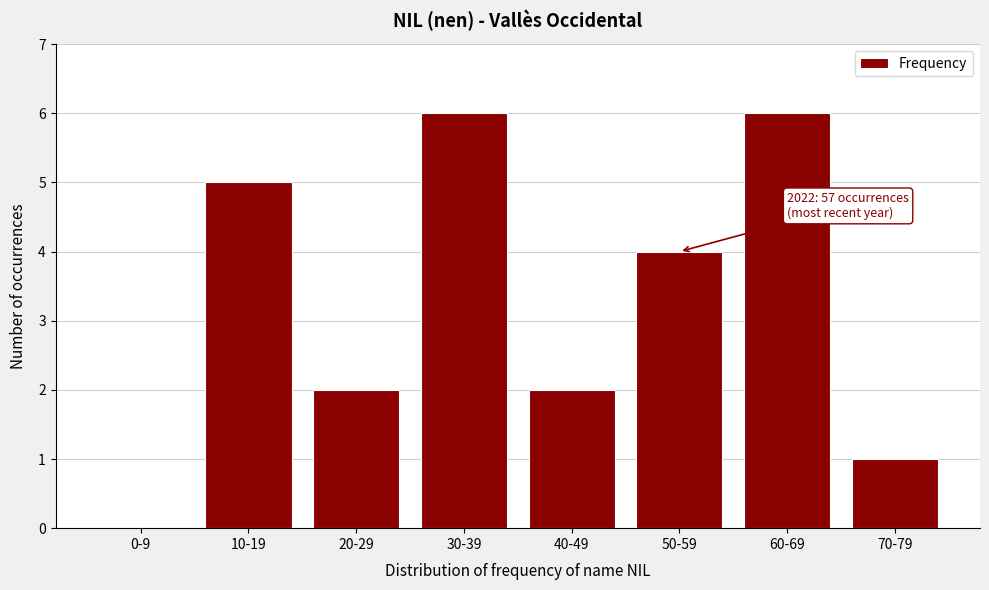

Reading left to right, list all the values displayed in this chart.

0-9=0	10-19=5	20-29=2	30-39=6	40-49=2	50-59=4	60-69=6	70-79=1